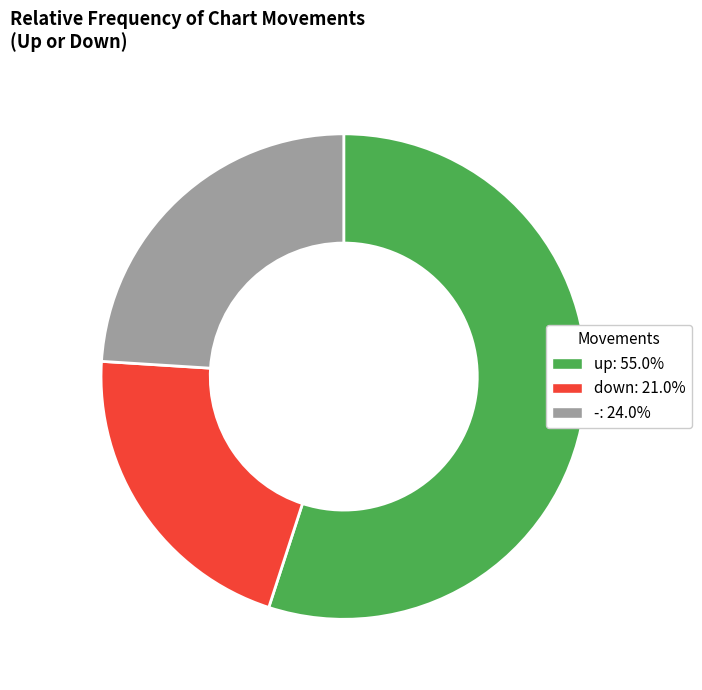

True or false: up accounts for 47% of the total.

False